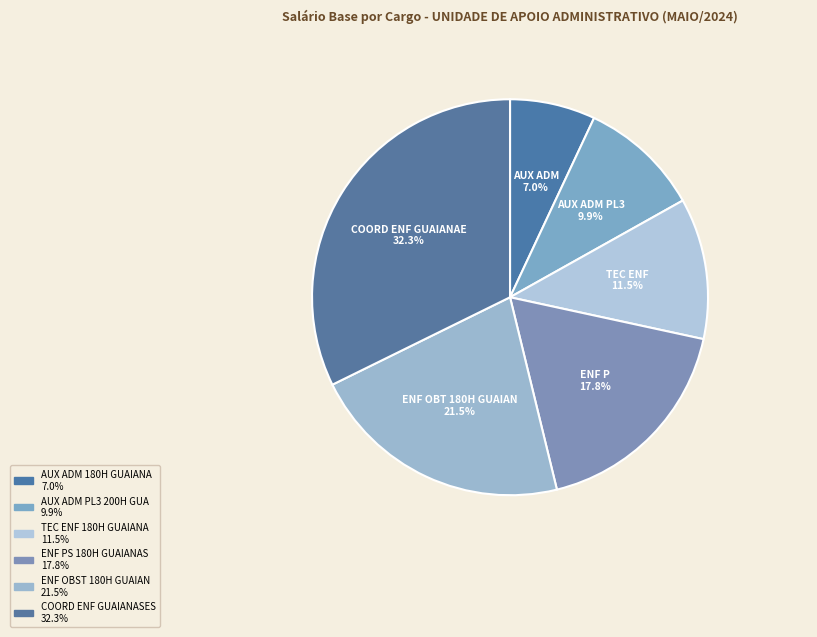

Which category has the biggest portion of the pie?

COORD ENF GUAIANASES